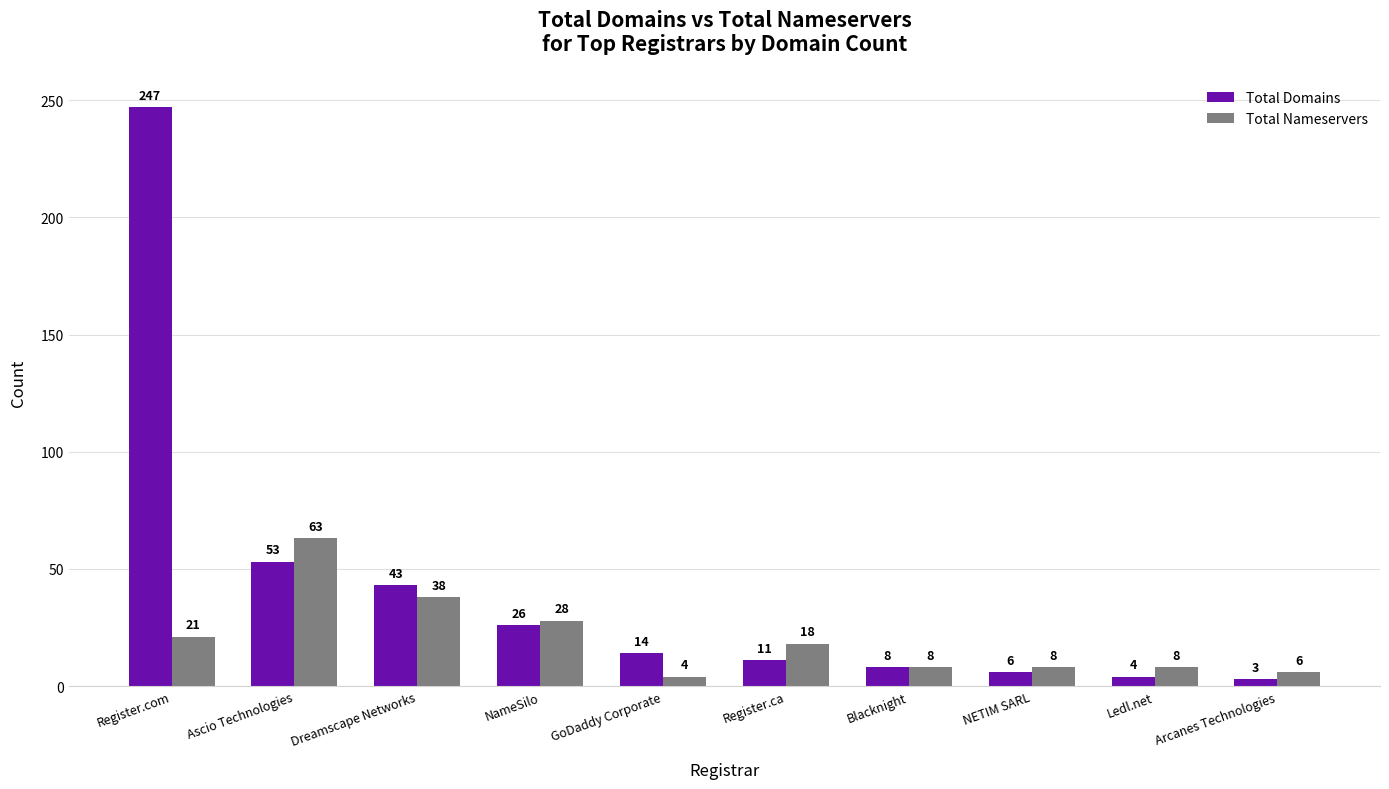

Reading left to right, what are all the values shown in this chart?

Total Domains: Register.com=247	Ascio Technologies=53	Dreamscape Networks=43	NameSilo=26	GoDaddy Corporate=14	Register.ca=11	Blacknight=8	NETIM SARL=6	Ledl.net=4	Arcanes Technologies=3
Total Nameservers: Register.com=21	Ascio Technologies=63	Dreamscape Networks=38	NameSilo=28	GoDaddy Corporate=4	Register.ca=18	Blacknight=8	NETIM SARL=8	Ledl.net=8	Arcanes Technologies=6